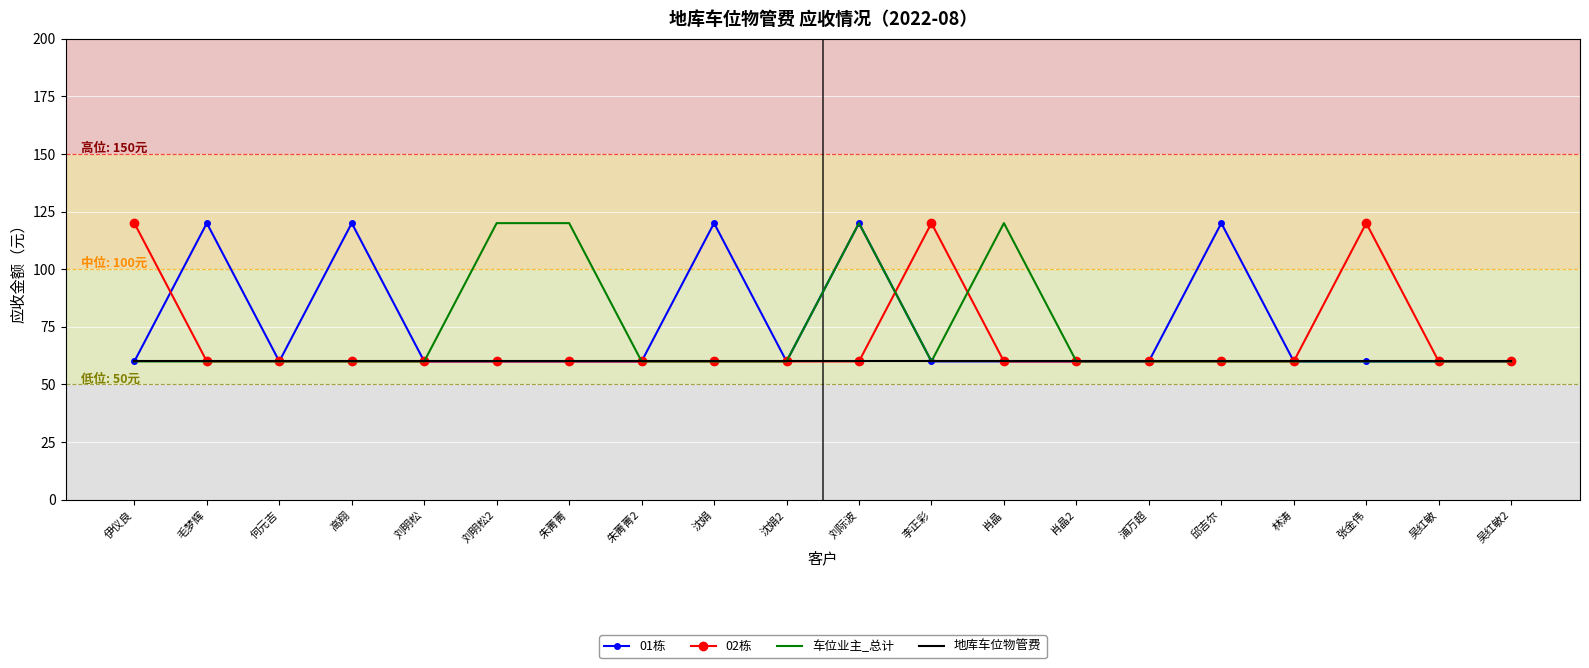

What is the difference between the highest and lowest values at 毛梦辉?

60